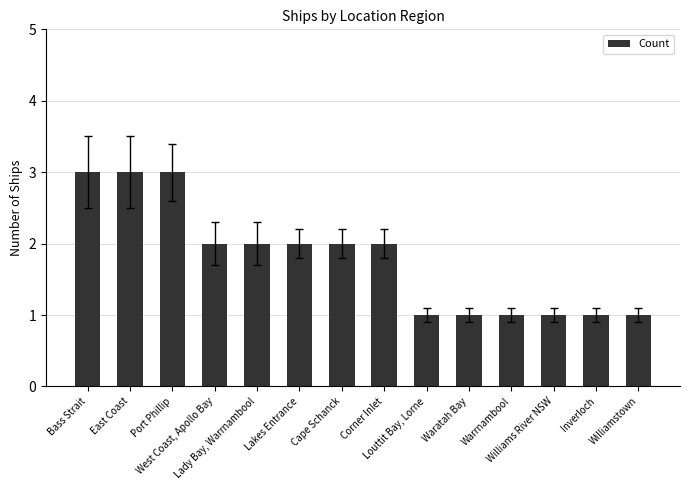

What is the label of the 11th bar from the left?

Warrnambool